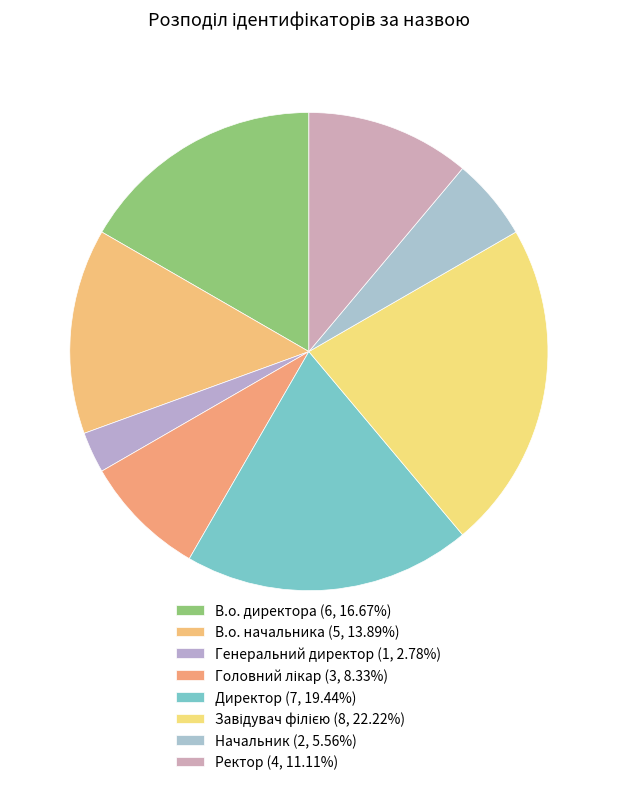

Rank the categories by value from lowest to highest.

Генеральний директор, Начальник, Головний лікар, Ректор, В.о. начальника, В.о. директора, Директор, Завідувач філією